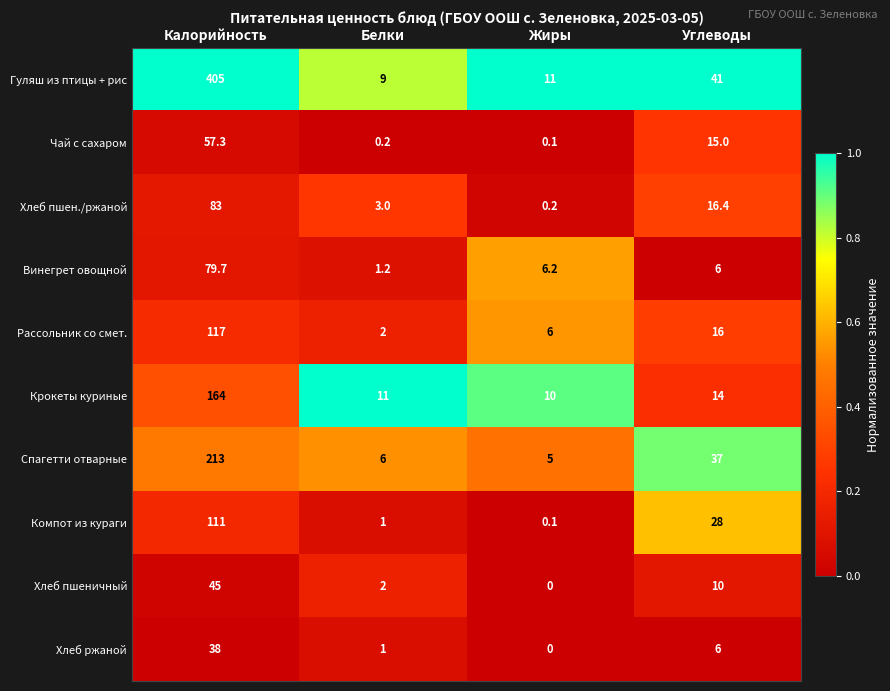

Where is Гуляш из птицы + рис nearest to the value 207?

Углеводы